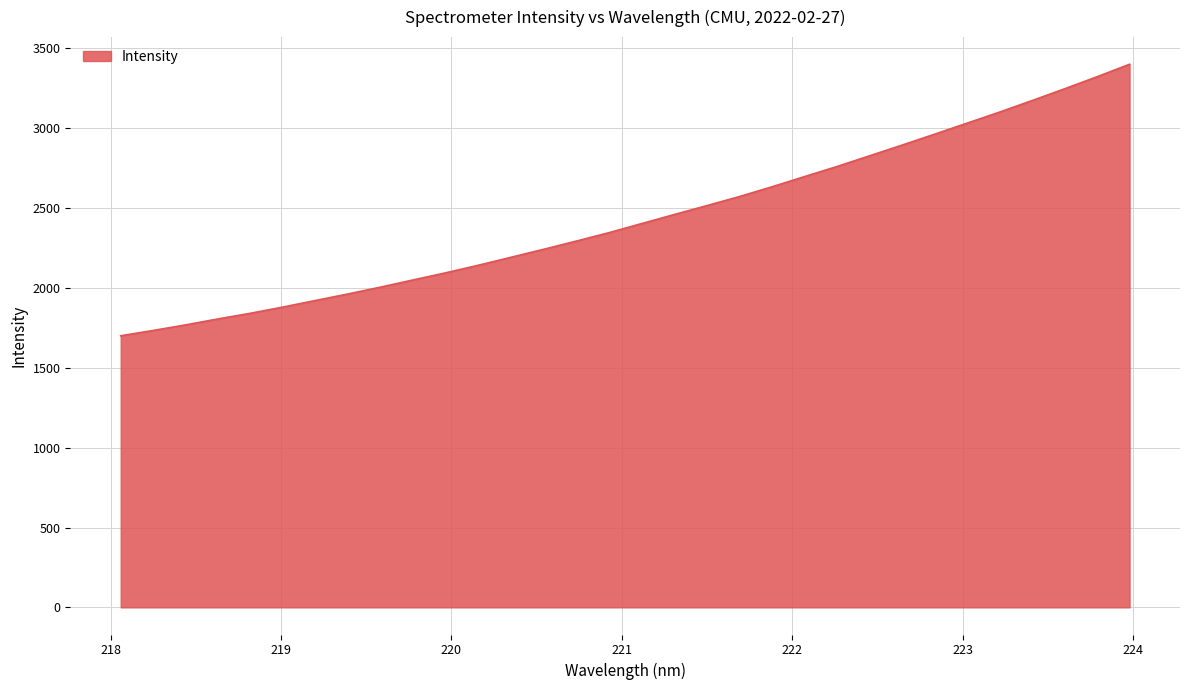

What is the difference between the maximum and minimum values?

1700.1